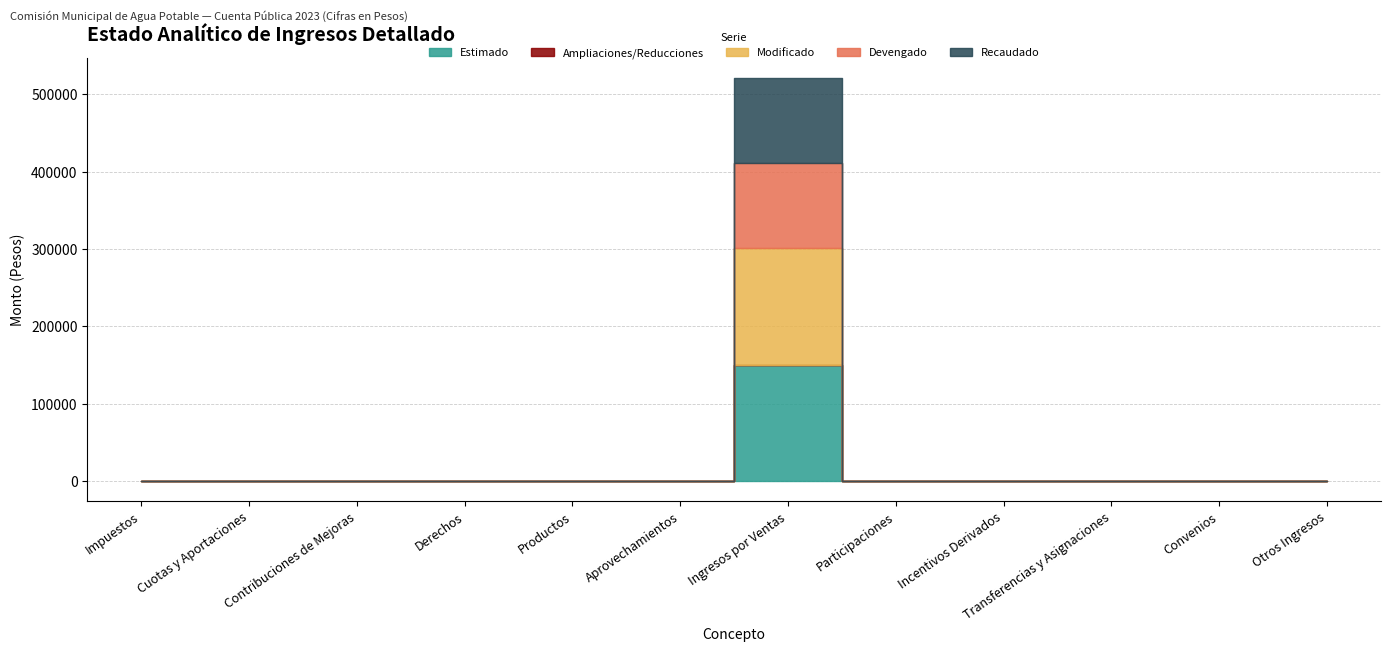

Reading left to right, transcribe all the data shown in this chart.

Estimado: 0	0	0	0	0	0	150500	0	0	0	0	0
Ampliaciones/Reducciones: 0	0	0	0	0	0	0	0	0	0	0	0
Modificado: 0	0	0	0	0	0	150500	0	0	0	0	0
Devengado: 0	0	0	0	0	0	110257	0	0	0	0	0
Recaudado: 0	0	0	0	0	0	110257	0	0	0	0	0